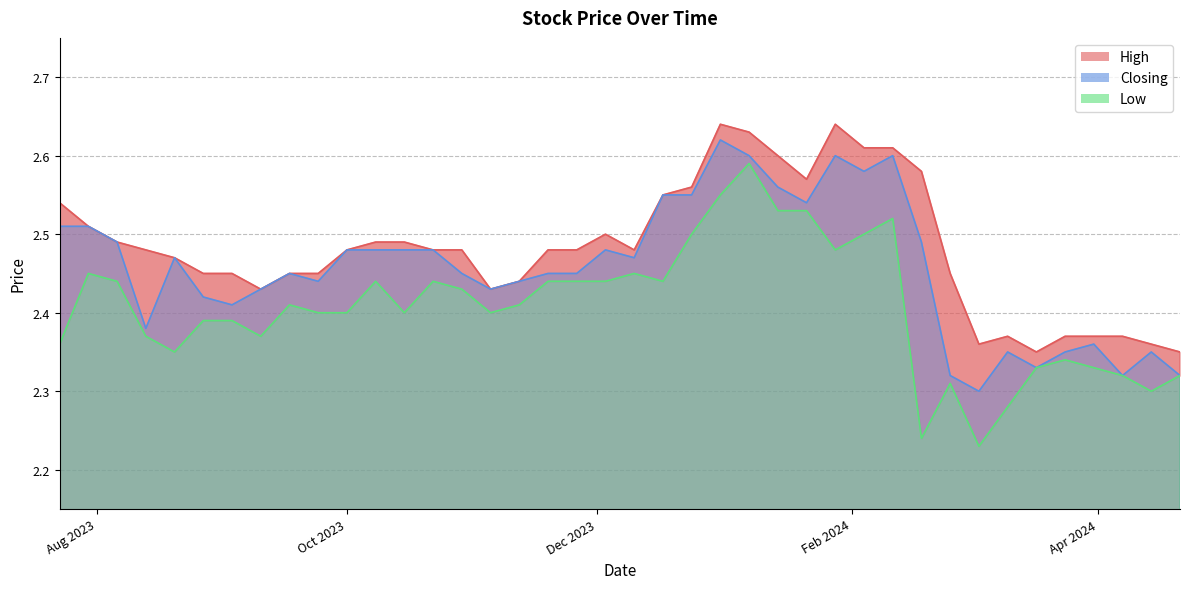

What is the approximate value of Low at 17/03/2024?

2.3